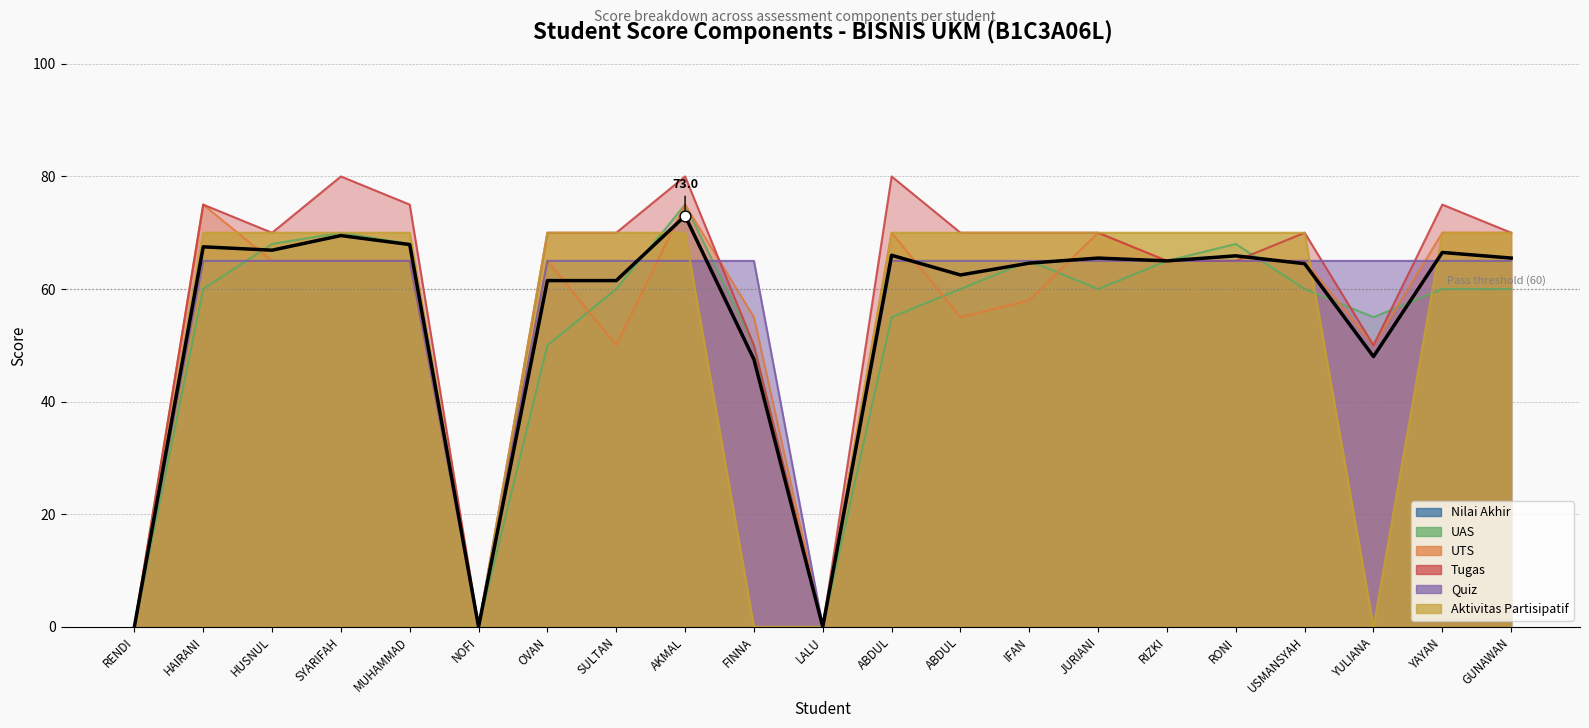

Which series contains the lowest Y value?

Nilai Akhir